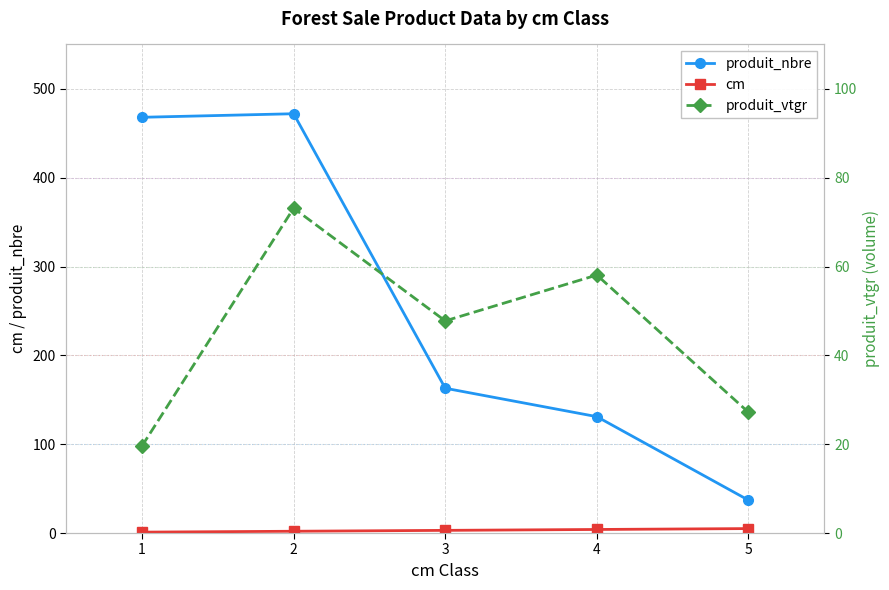

What is the spread (max minus min) of values at 5?

32.0